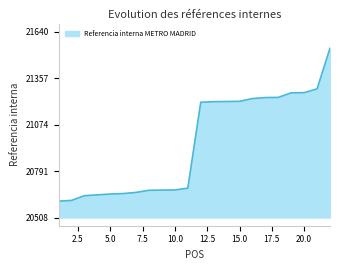

What is the difference between the maximum and second lowest values?

928